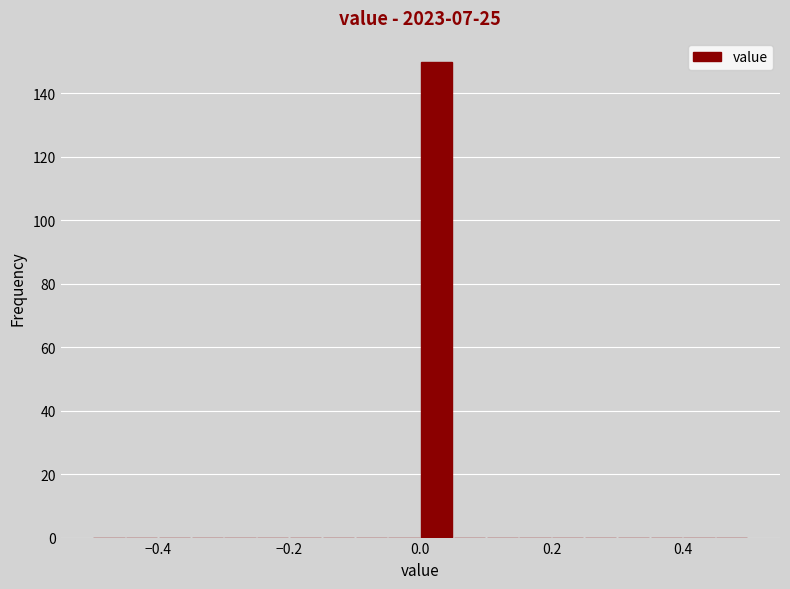

Around what value on the x-axis is the tallest bar? Give the approximate position of its centre, as read against the axis.

0.02